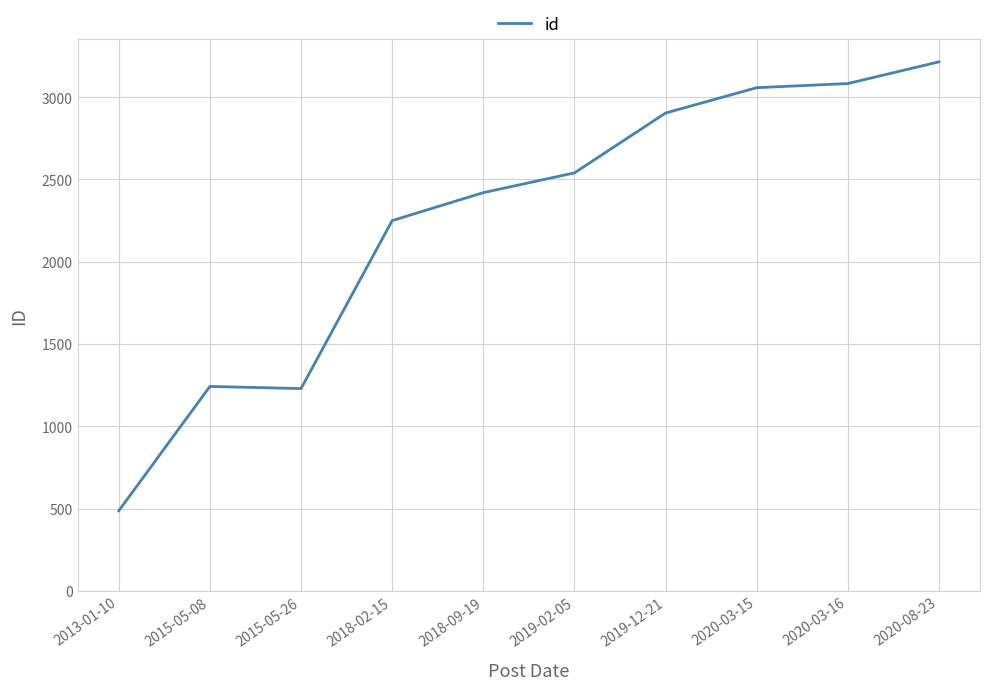

Is it true that the value at 2015-05-08 is 1242?

True